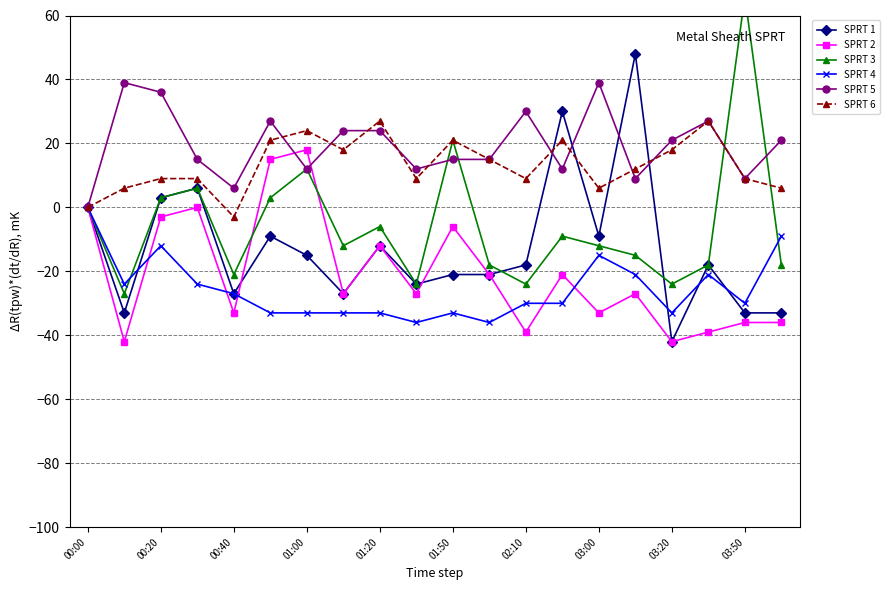

What are all the series names shown in the legend?

SPRT 1, SPRT 2, SPRT 3, SPRT 4, SPRT 5, SPRT 6